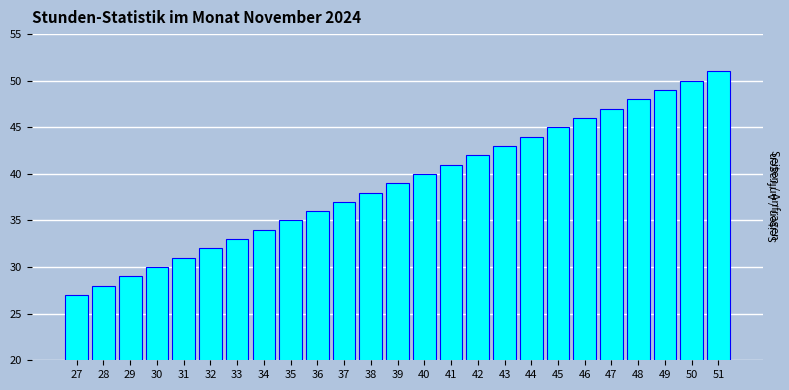

Reading right to left, transcribe all the data shown in this chart.

51=51	50=50	49=49	48=48	47=47	46=46	45=45	44=44	43=43	42=42	41=41	40=40	39=39	38=38	37=37	36=36	35=35	34=34	33=33	32=32	31=31	30=30	29=29	28=28	27=27